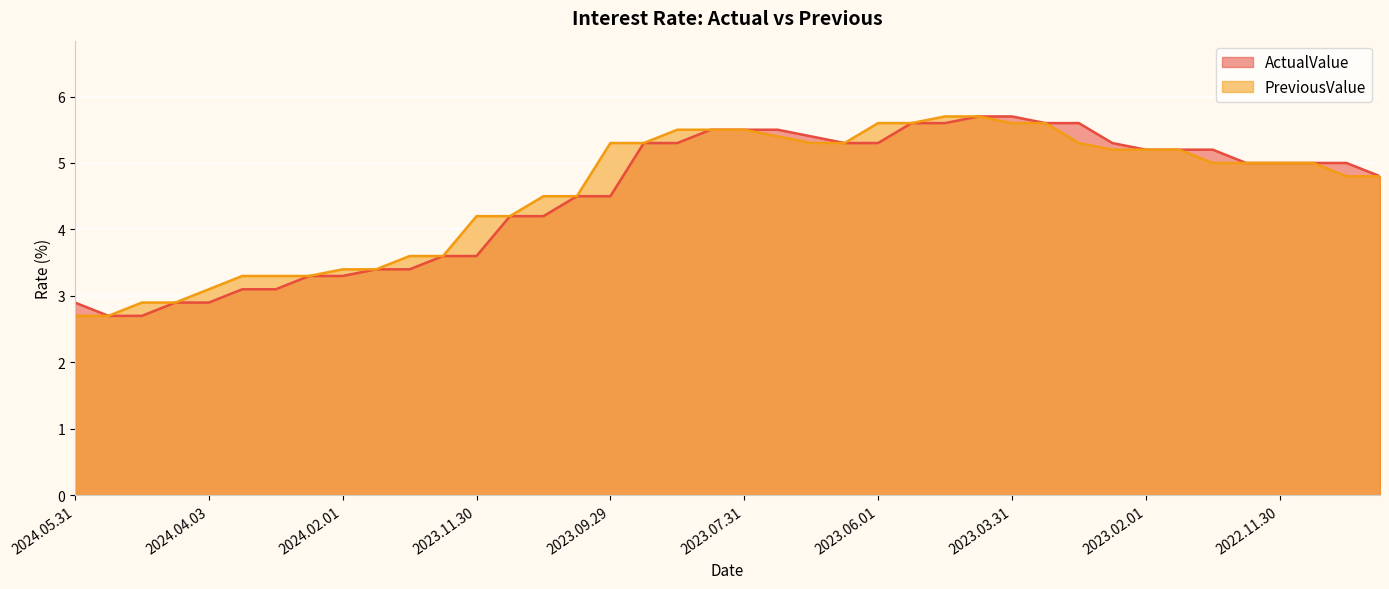

Reading right to left, list all the values displayed in this chart.

ActualValue: 4.8	5.0	5.0	5.0	5.0	5.2	5.2	5.2	5.3	5.6	5.6	5.7	5.7	5.6	5.6	5.3	5.3	5.4	5.5	5.5	5.5	5.3	5.3	4.5	4.5	4.2	4.2	3.6	3.6	3.4	3.4	3.3	3.3	3.1	3.1	2.9	2.9	2.7	2.7	2.9
PreviousValue: 4.8	4.8	5.0	5.0	5.0	5.0	5.2	5.2	5.2	5.3	5.6	5.6	5.7	5.7	5.6	5.6	5.3	5.3	5.4	5.5	5.5	5.5	5.3	5.3	4.5	4.5	4.2	4.2	3.6	3.6	3.4	3.4	3.3	3.3	3.3	3.1	2.9	2.9	2.7	2.7